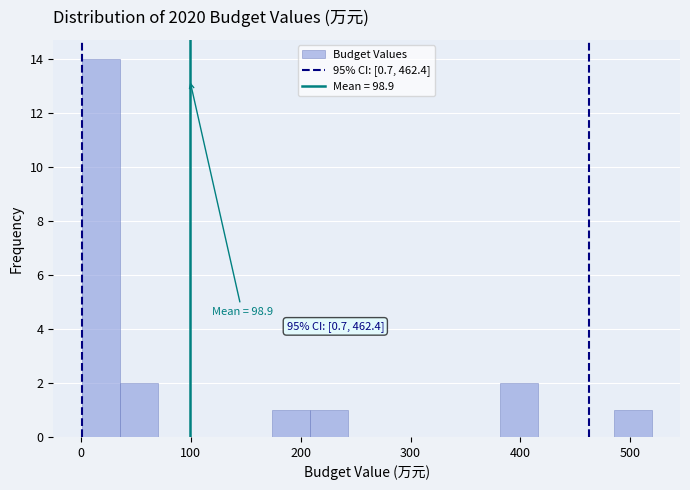

Read against the x-axis, roughly where is the centre of the tallest bar?

20